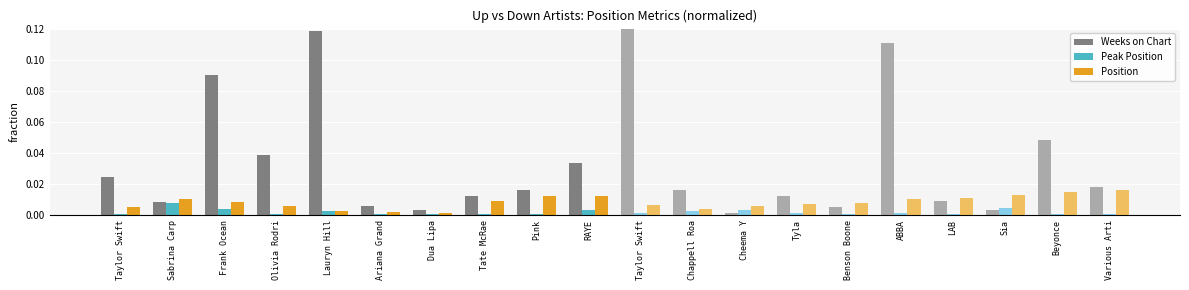

How many distinct data groups are displayed?

3